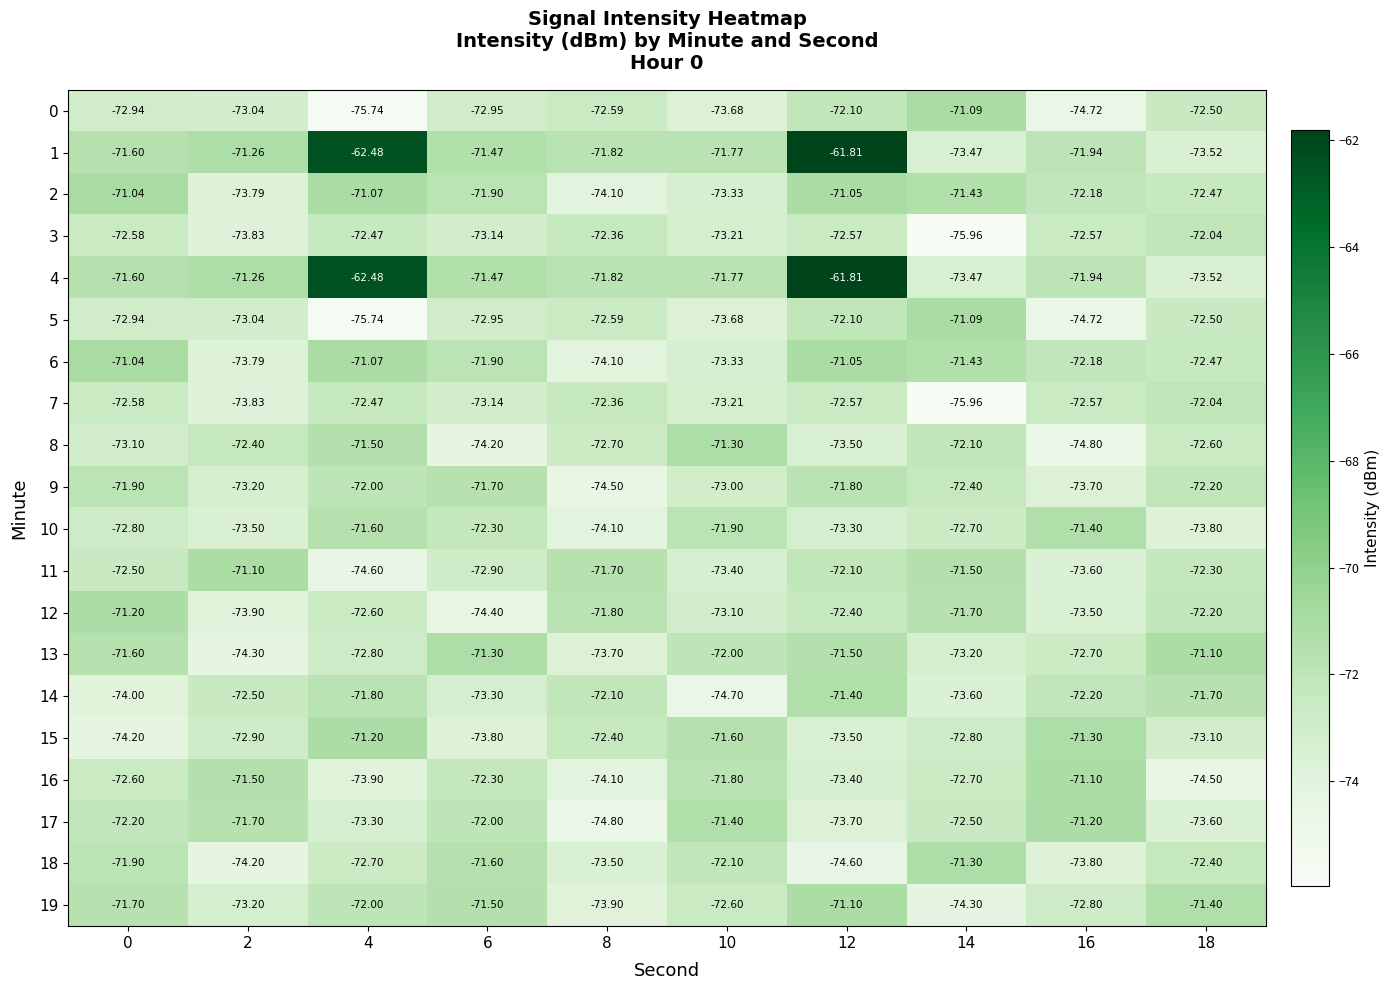

At which category is the sum across all series the highest?

12